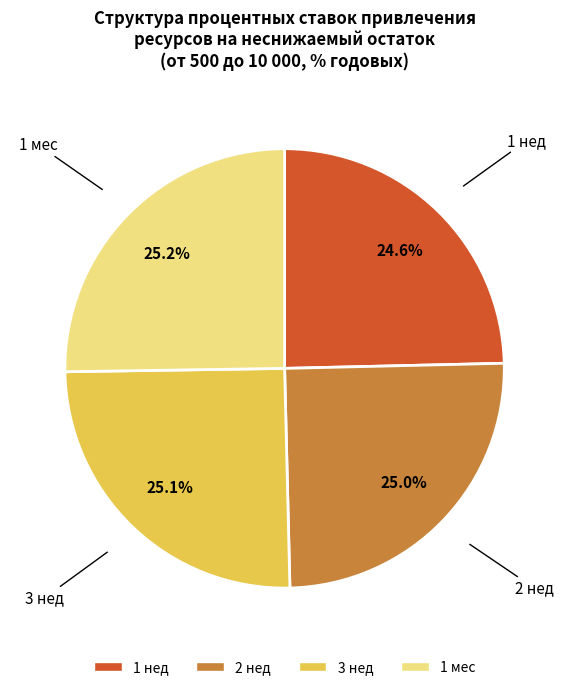

Is there a majority slice in this chart?

No